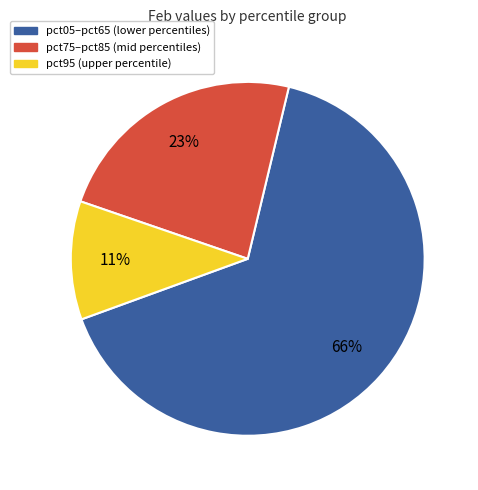

How many slices are in this pie chart?

3